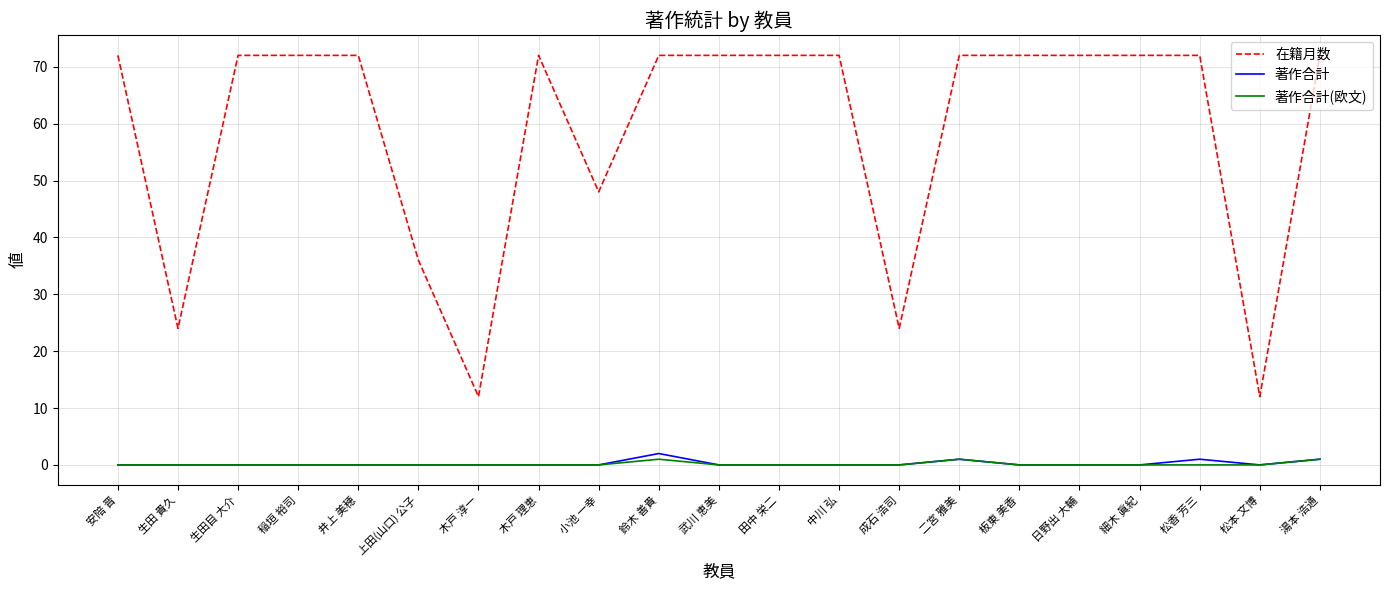

What is the maximum value shown in the chart?

72